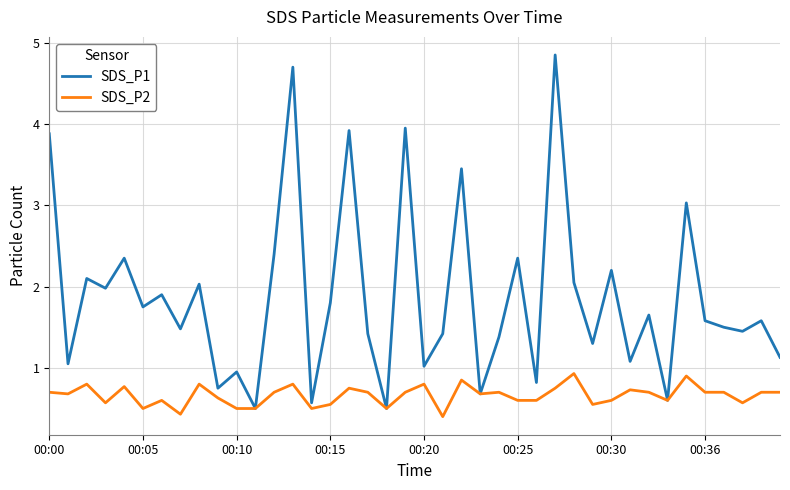

Which series has the widest spread of values?

SDS_P1